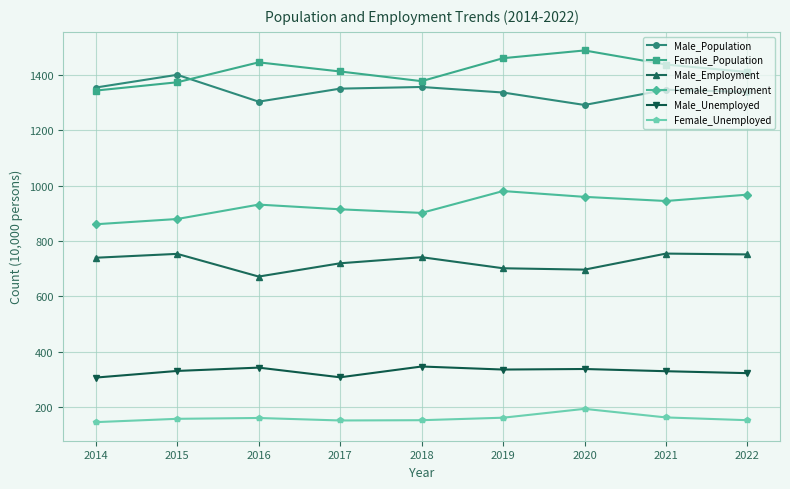

Which category has the lowest value in the Male_Population series?

2020